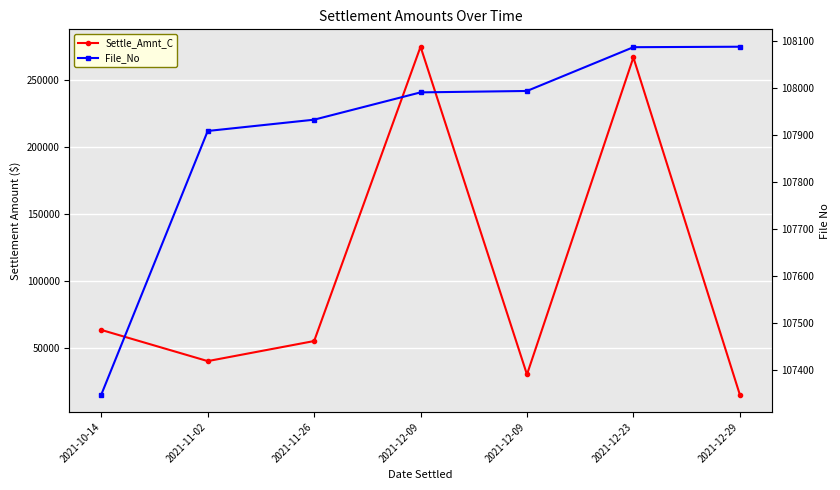

What is the label of the 4th point from the right?

2021-12-09